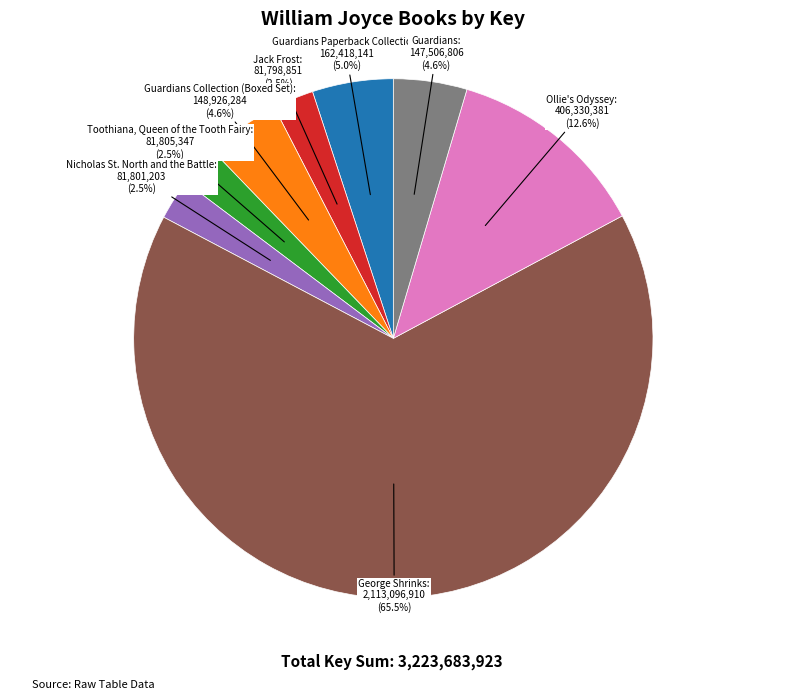

Is there any slice that represents more than half of the pie?

Yes